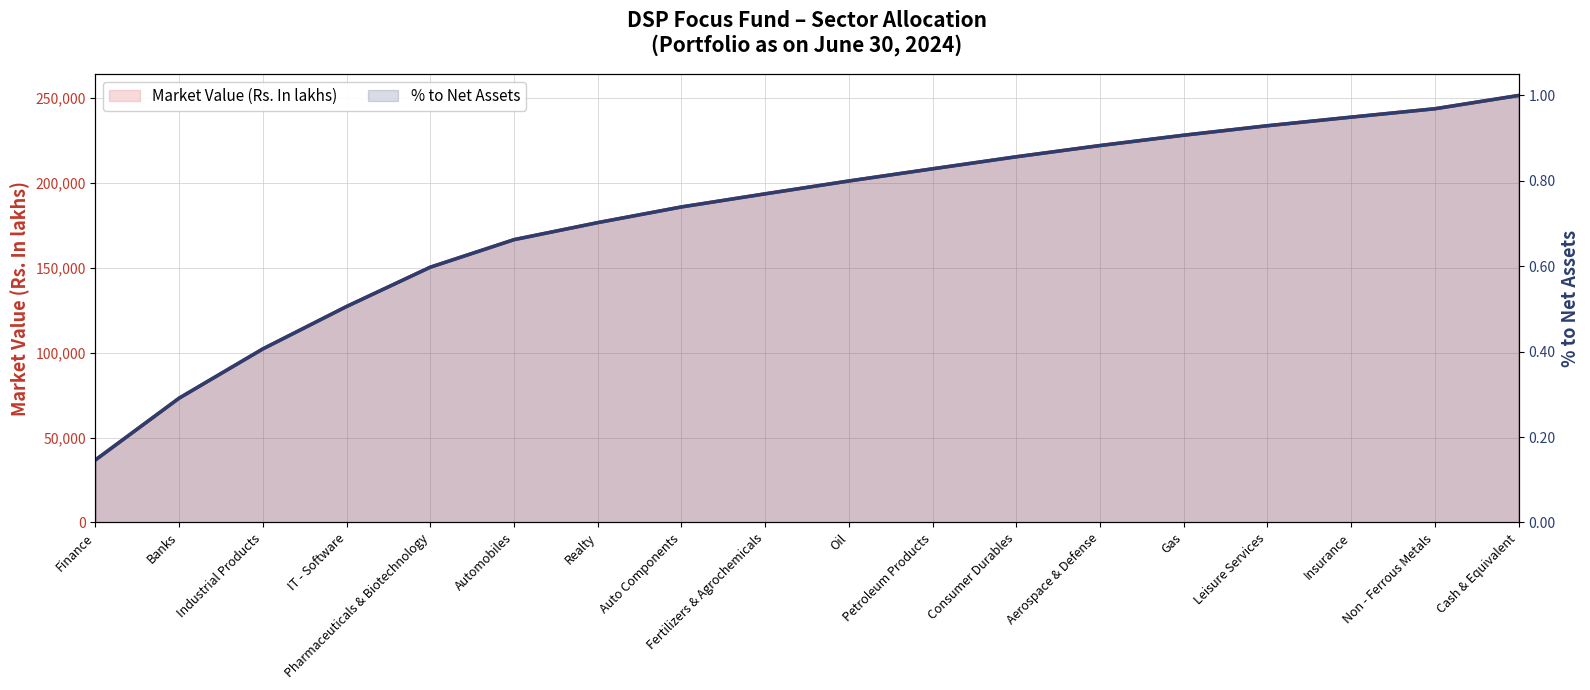

What is the difference between the second highest and second lowest values in the % to Net Assets series?

0.7